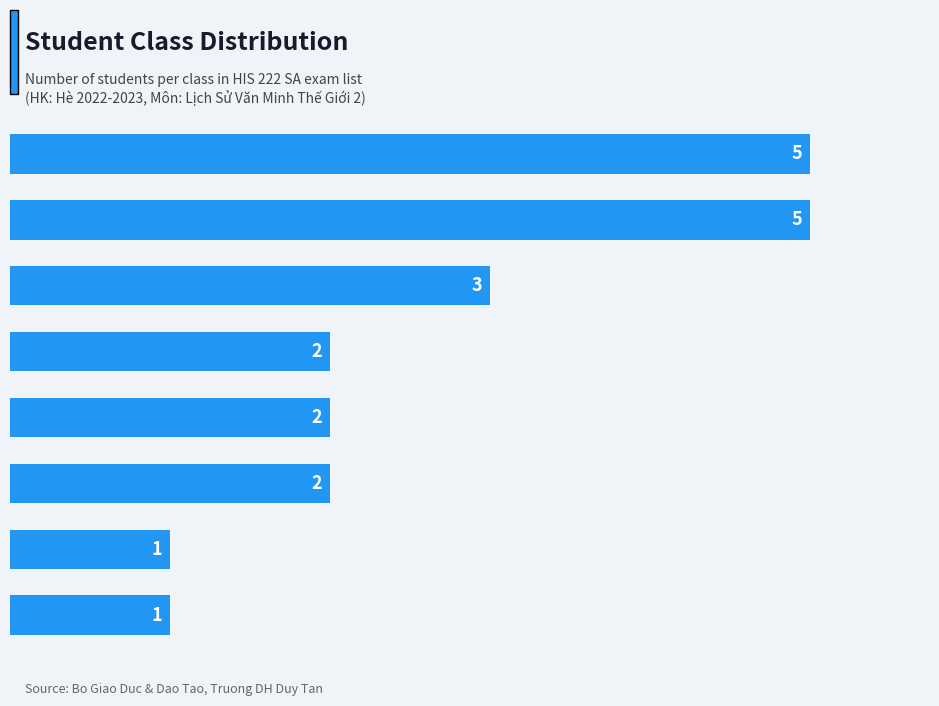

Rank the categories by value from highest to lowest.

K28DHD, K27CMU-TPM, K28QTM, K28PSU-QTH, K28NHB, K28DLS, K28QTN, K28HP-QLC